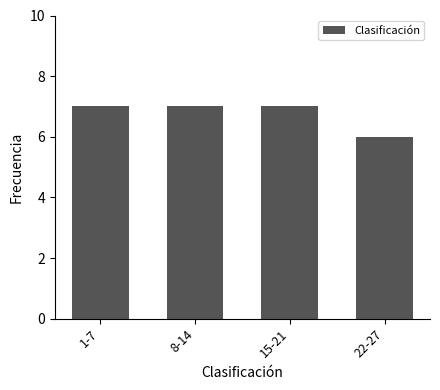

Which label corresponds to the smallest value in the chart?

22-27